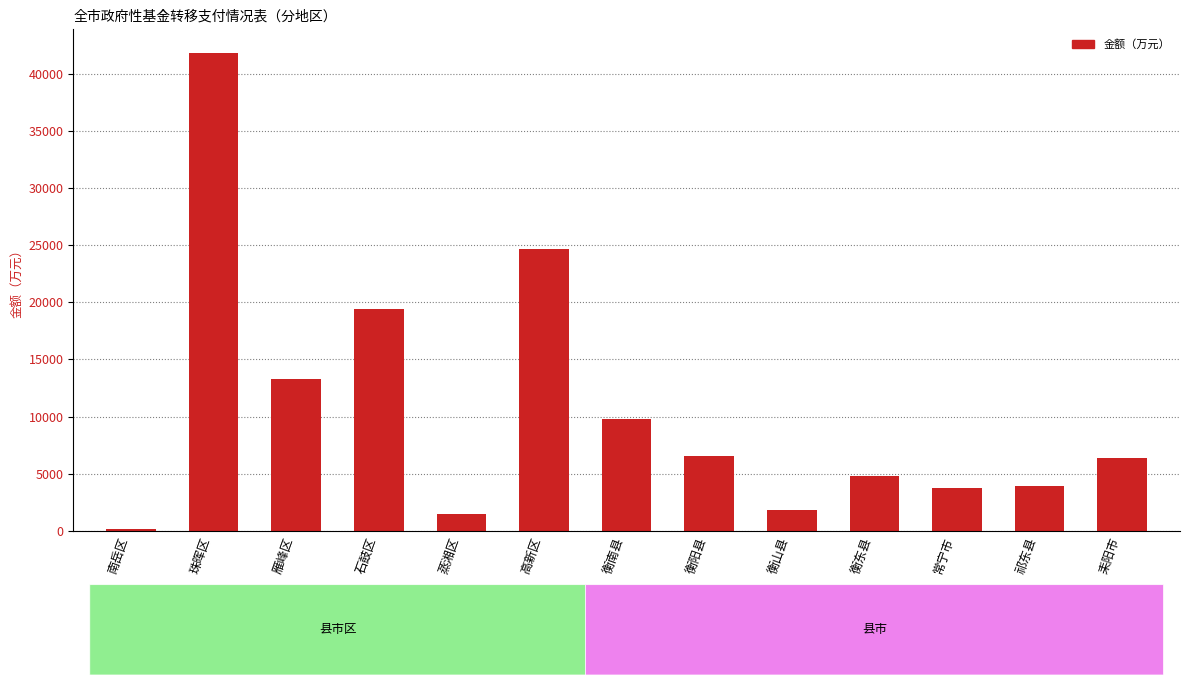

At which label is the value closest to 20962?

石鼓区